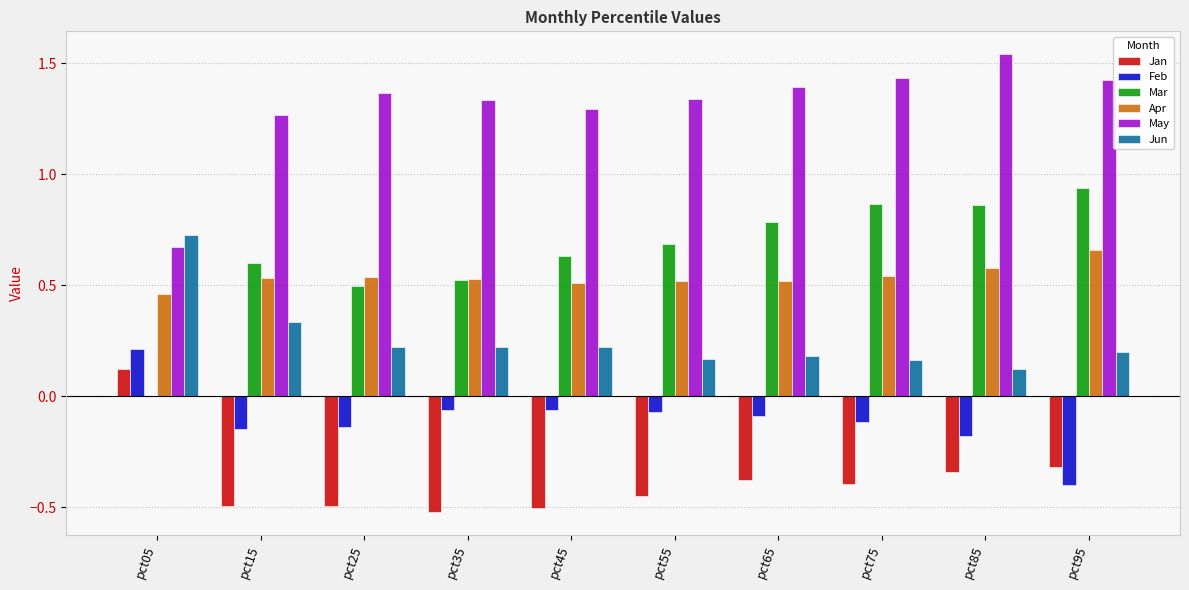

The Jun series shows 0.2 at pct35. True or false?

True